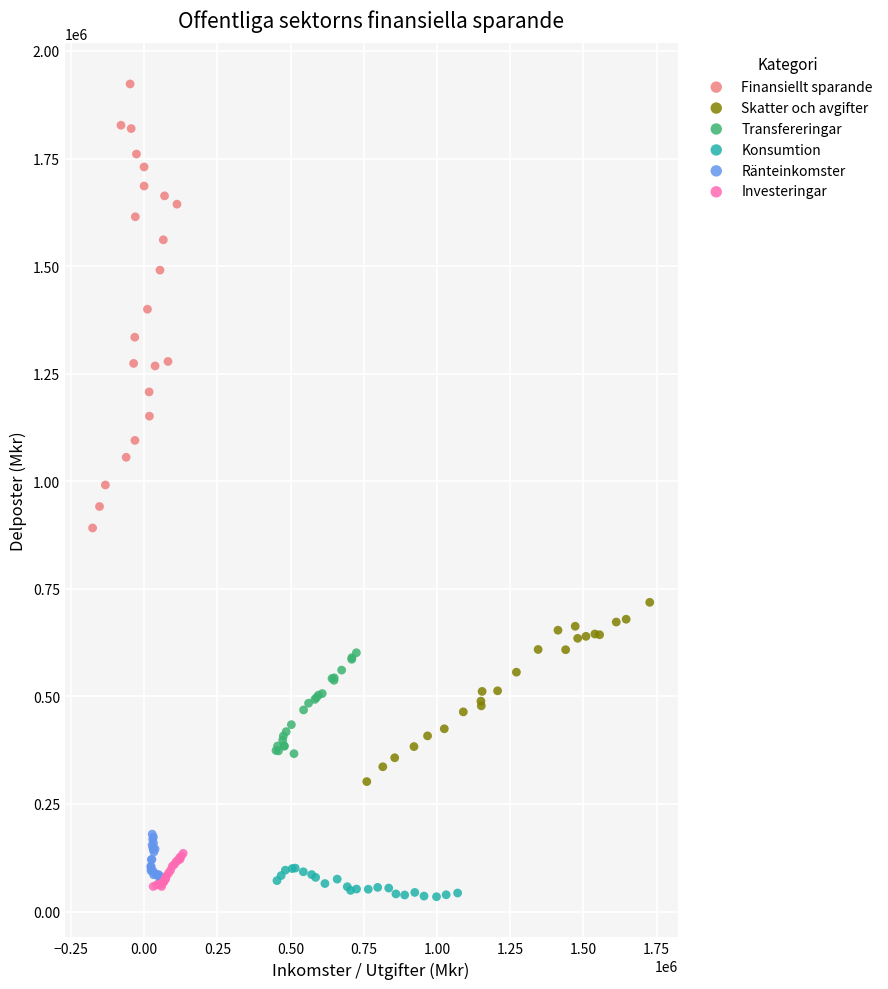

Which series reaches the minimum Y coordinate?

Konsumtion